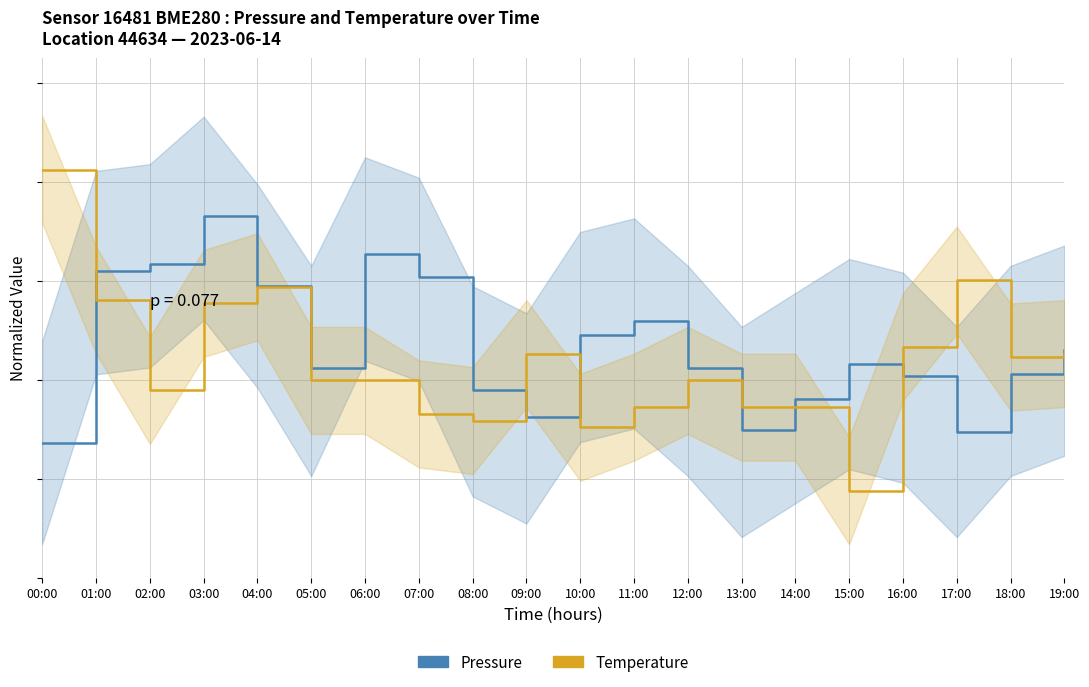

Reading left to right, what are all the values shown in this chart?

Pressure: 0.3	0.6	0.6	0.7	0.6	0.4	0.7	0.6	0.4	0.3	0.5	0.5	0.4	0.3	0.4	0.4	0.4	0.3	0.4	0.5
Temperature: 0.8	0.6	0.4	0.6	0.6	0.4	0.4	0.3	0.3	0.5	0.3	0.3	0.4	0.3	0.3	0.2	0.5	0.6	0.4	0.5